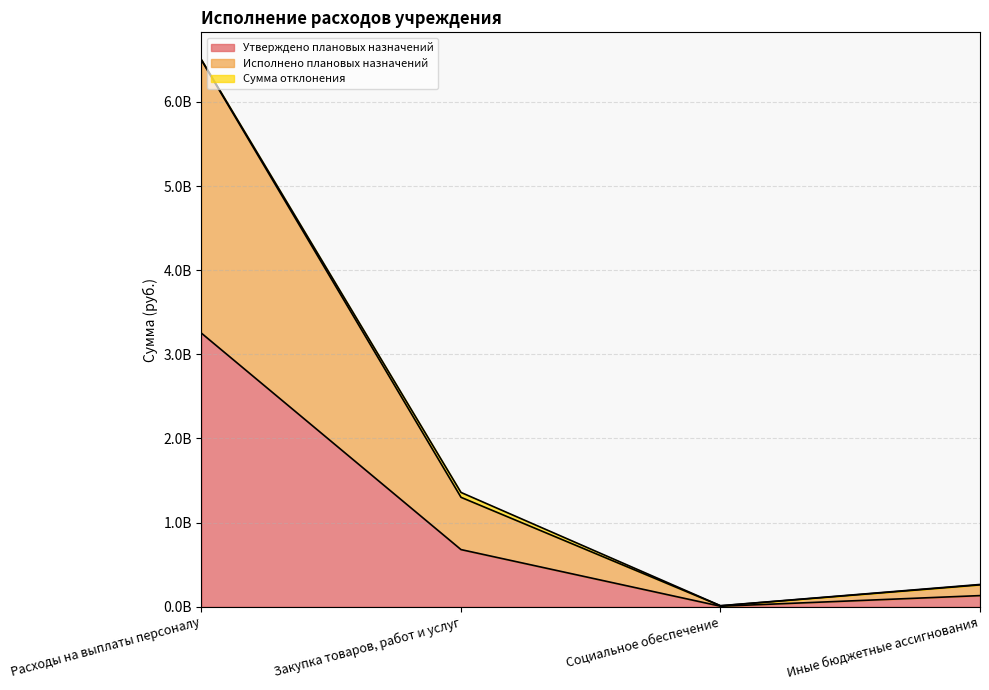

True or false: Исполнено плановых назначений and Утверждено плановых назначений cross at least once.

False